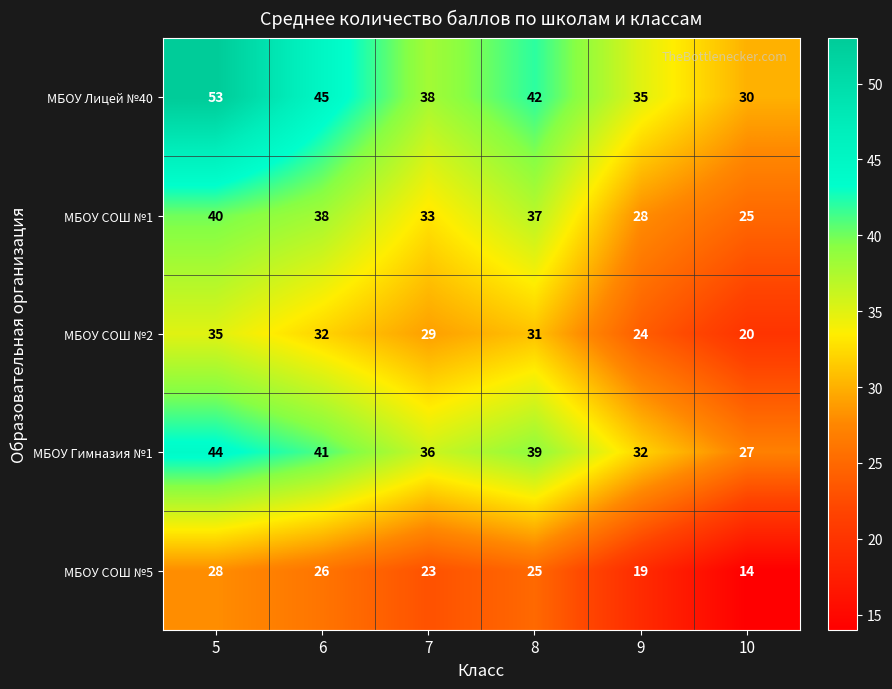

Between 8 and 9, which series saw the biggest shift?

МБОУ СОШ №1